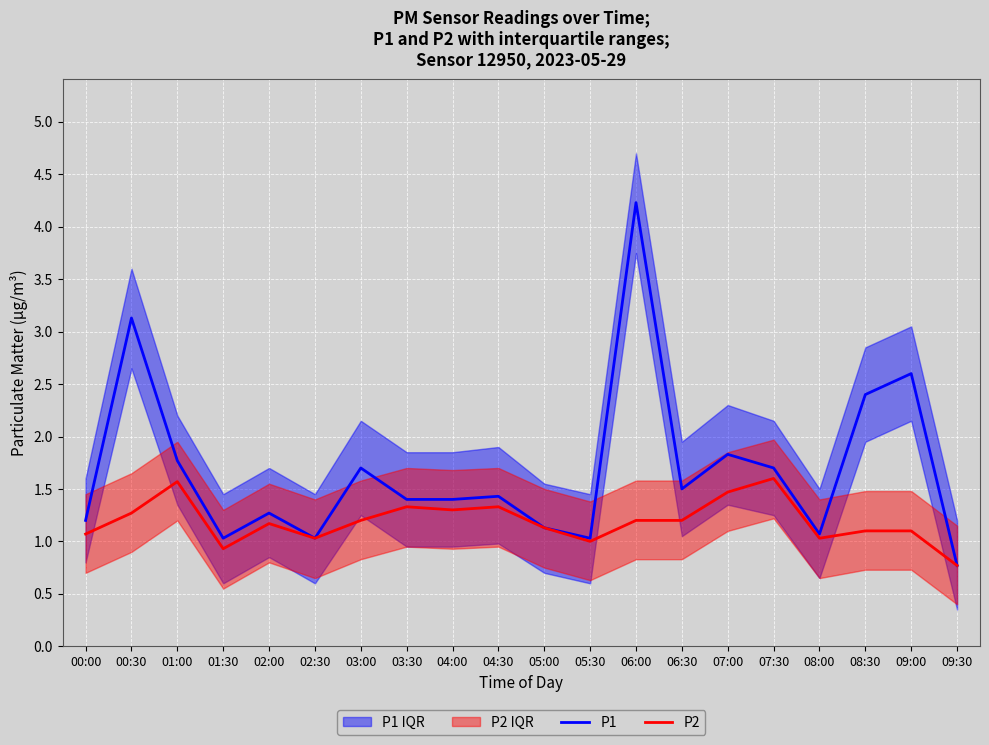

What is the difference between the maximum and minimum values in the P1 series?

3.5